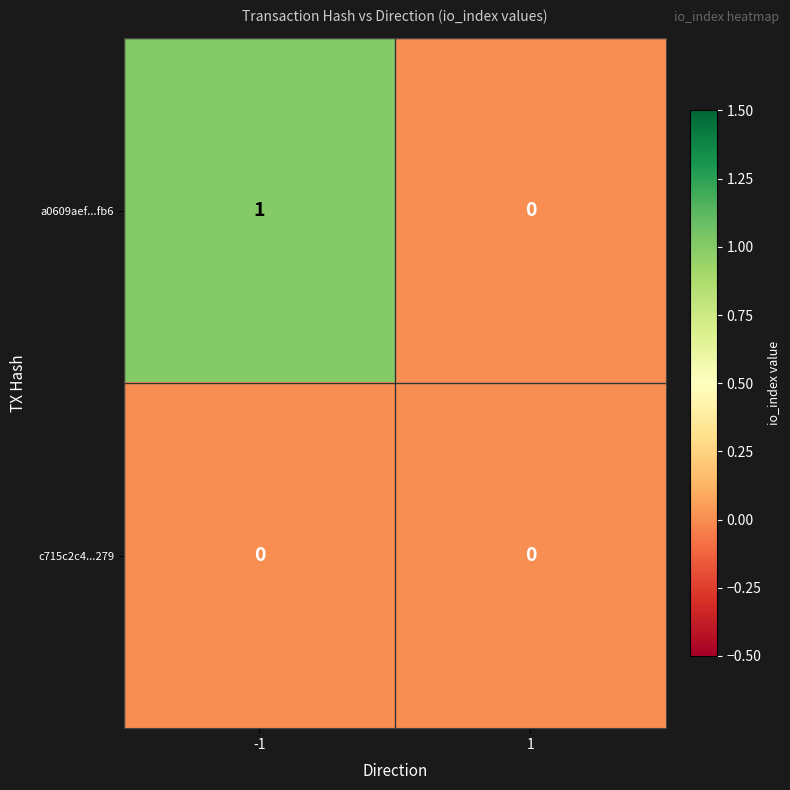

The c715c2c4...279 series shows 0 at 1. True or false?

True